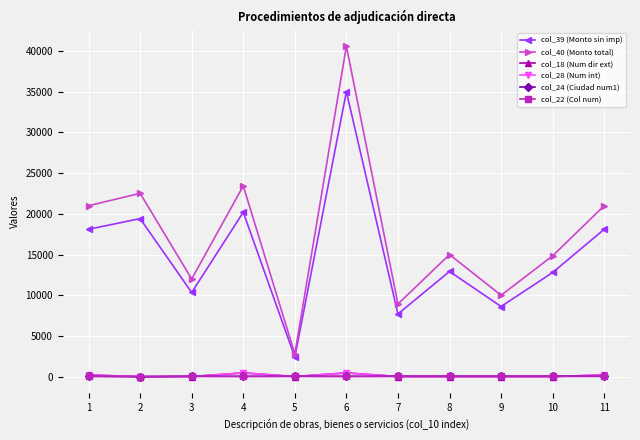

Reading left to right, transcribe all the data shown in this chart.

col_39 (Monto sin imp): 18103.5	19416.4	10344.0	20200.0	2407.0	35000.0	7700.0	12930.0	8620.6	12800.0	18103.4
col_40 (Monto total): 21000.0	22523.0	11999.0	23432.0	2792.1	40600.0	8932.0	14998.8	10000.0	14848.0	21000.0
col_18 (Num dir ext): 210.0	14.0	24.0	466.0	24.0	466.0	24.0	24.0	24.0	24.0	210.0
col_28 (Num int): 210.0	14.0	24.0	466.0	24.0	466.0	24.0	24.0	24.0	24.0	210.0
col_24 (Ciudad num1): 48.0	1.0	48.0	40.0	48.0	40.0	48.0	48.0	48.0	48.0	48.0
col_22 (Col num): 48.0	1.0	48.0	40.0	48.0	40.0	48.0	48.0	48.0	48.0	48.0